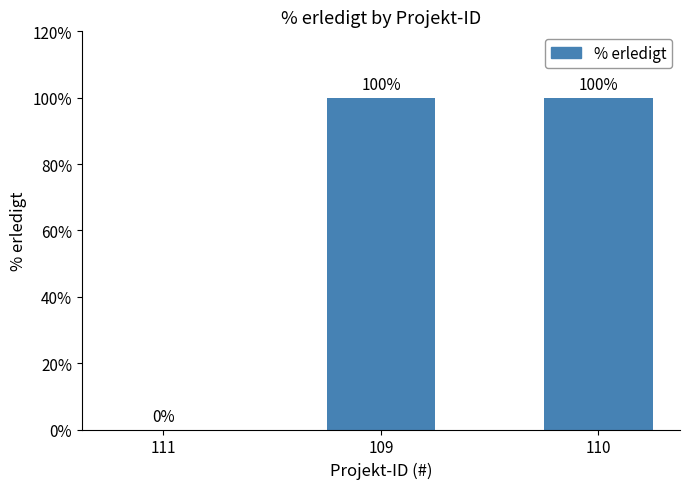

The value at 109 is 138. True or false?

False